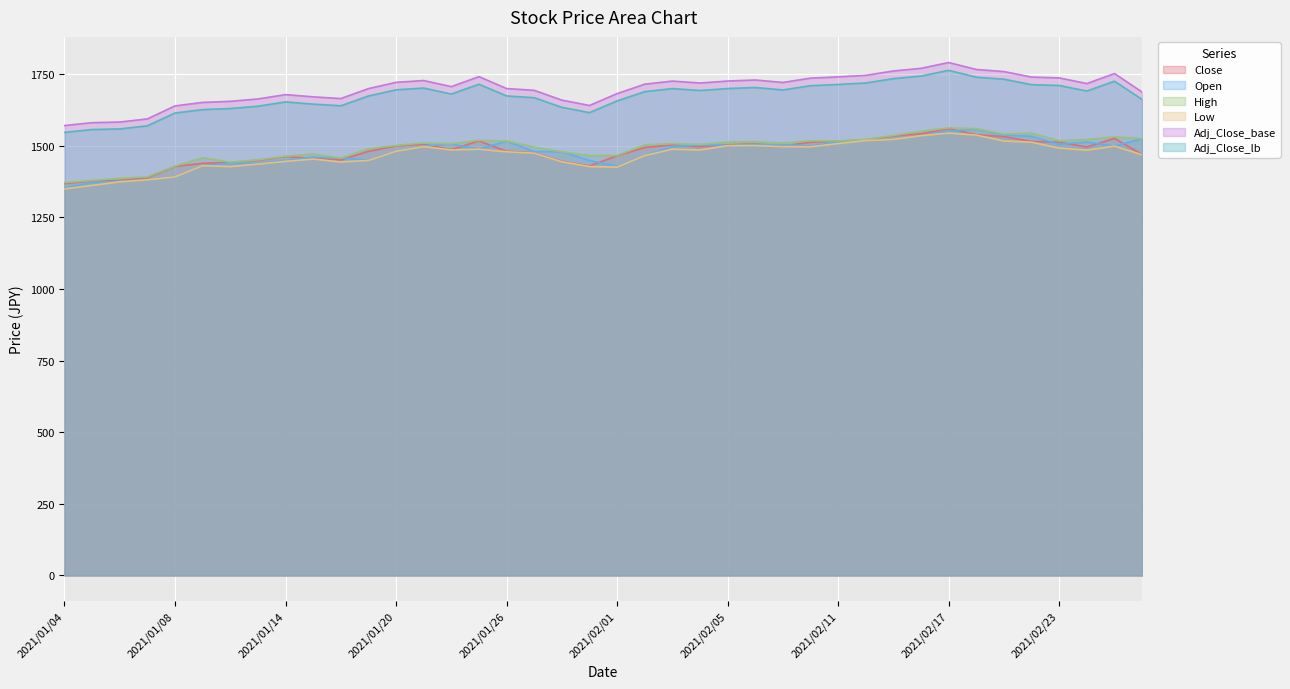

True or false: Adj_Close_lb has a value of 1639.7 at 2021/01/18.

True